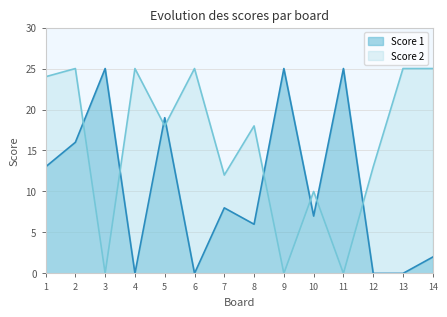

Which series has the largest range (max minus min)?

Score 1